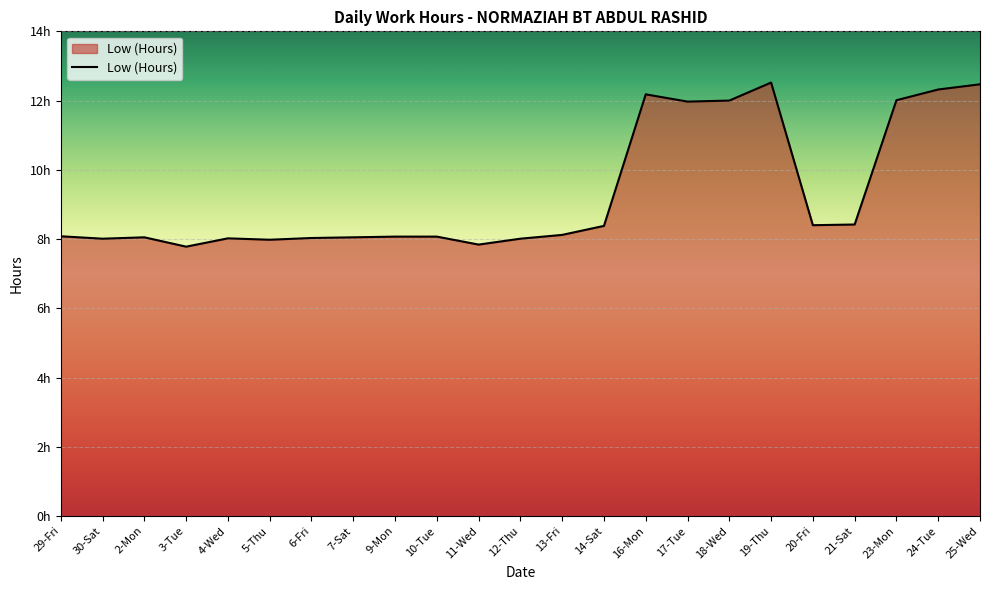

The value at 21-Sat is 1.8. True or false?

False